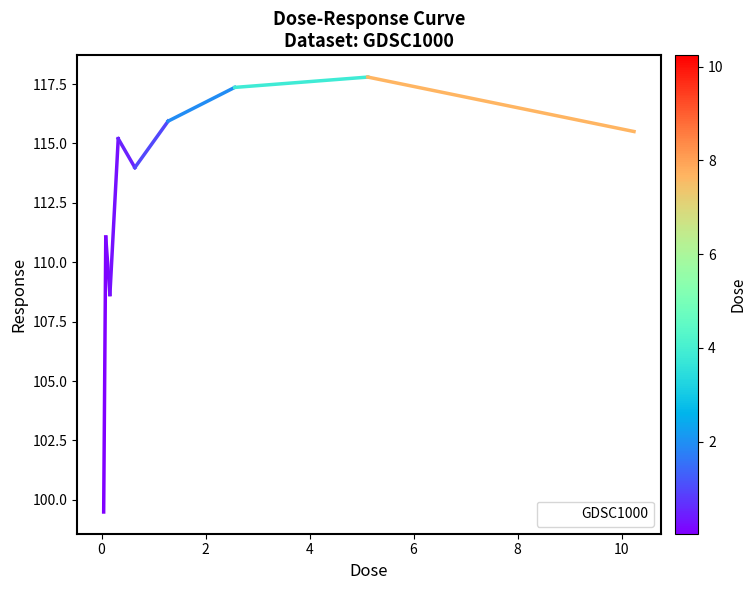

What is the maximum value shown in the chart?

117.8